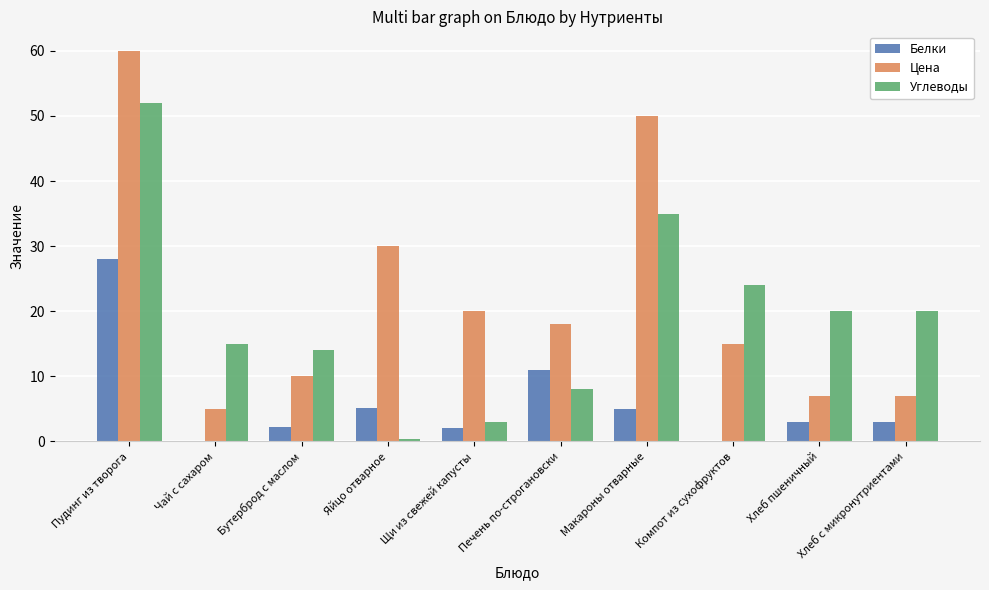

Read the Белки value at Бутерброд с маслом.

2.2